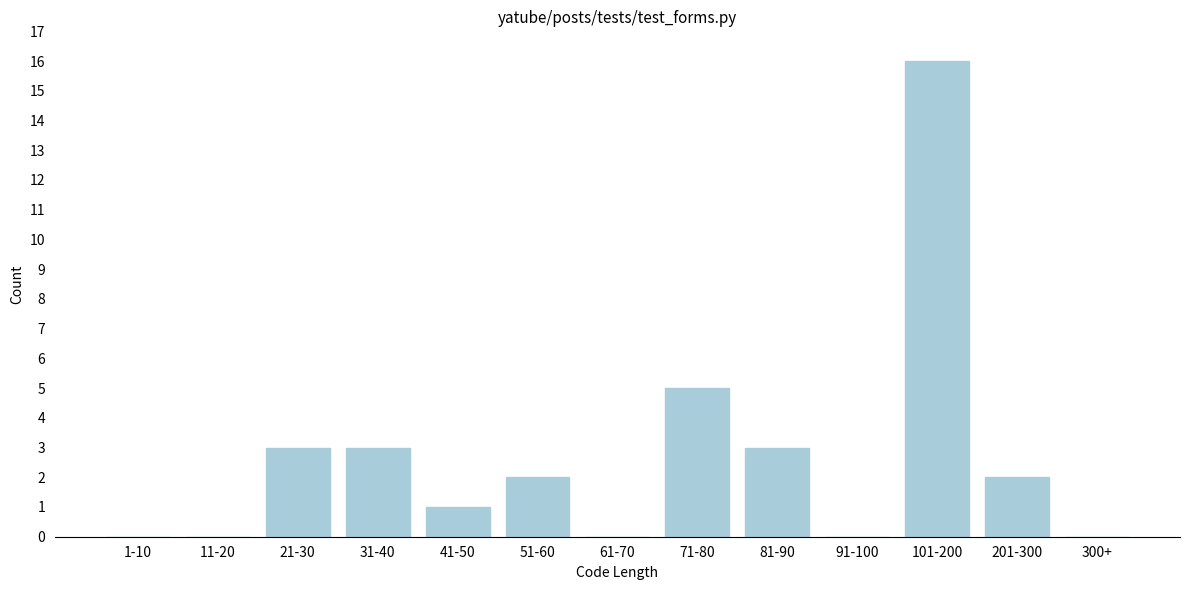

Reading left to right, extract all data points from this chart.

1-10=0	11-20=0	21-30=3	31-40=3	41-50=1	51-60=2	61-70=0	71-80=5	81-90=3	91-100=0	101-200=16	201-300=2	300+=0